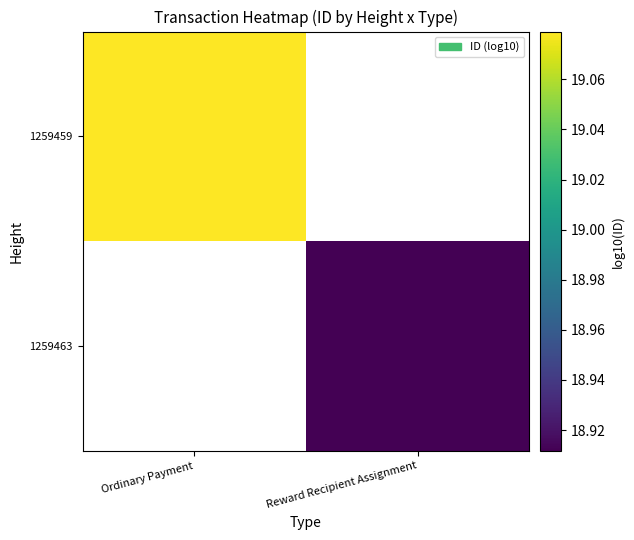

What is the greatest value displayed?

19.1